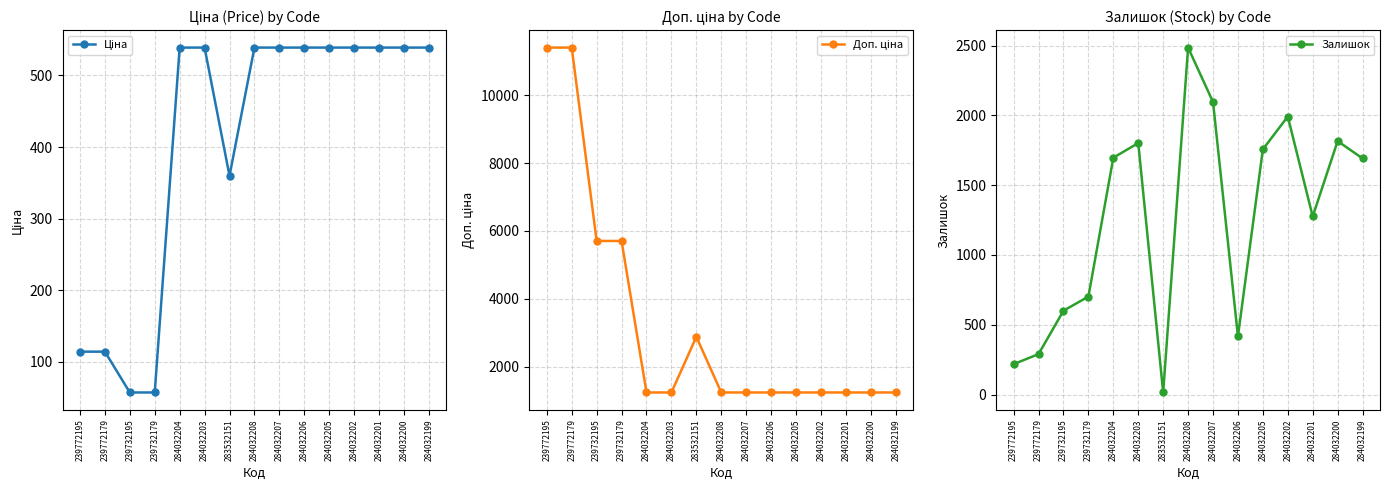

Which series has the largest total across all categories?

Доп. ціна